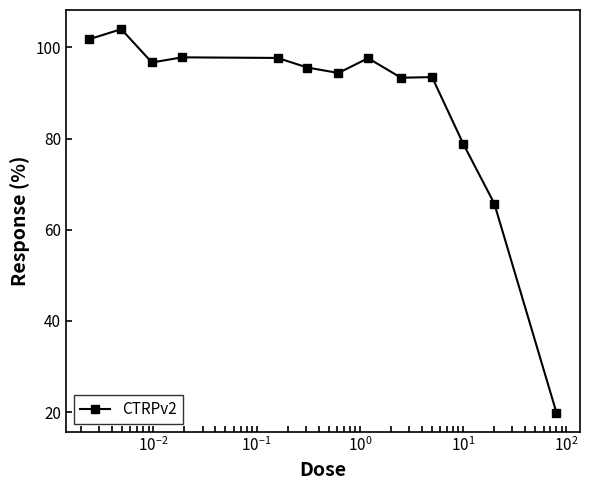

True or false: there are more than 2 points higher than both neighbors.

True